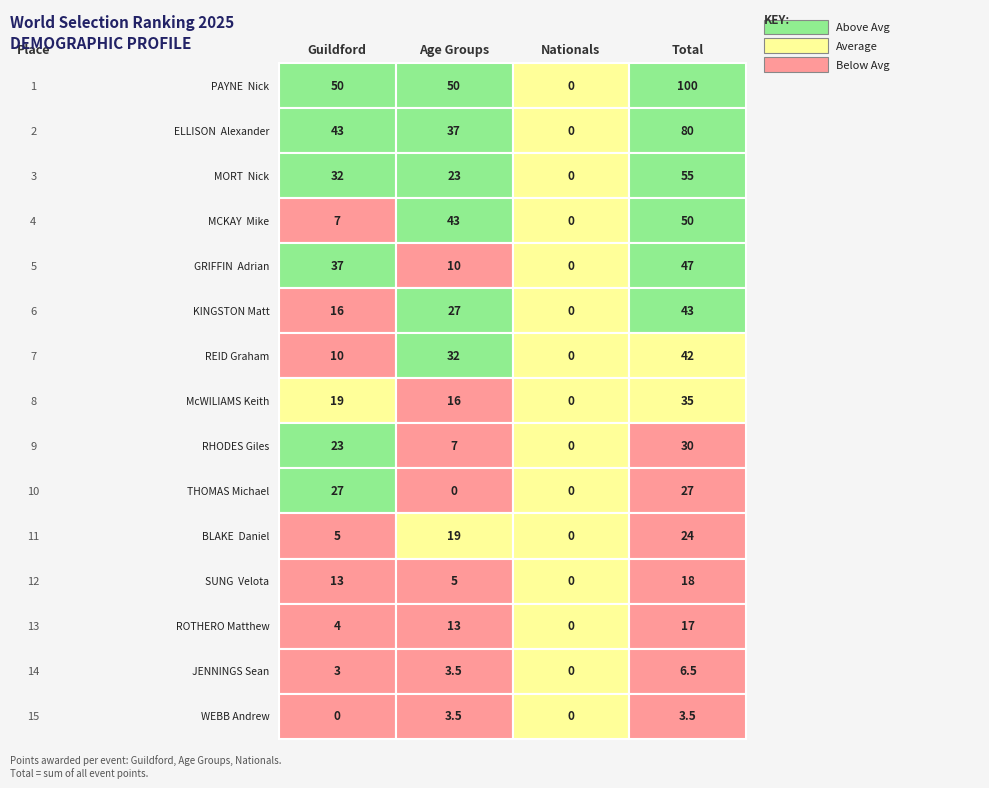

Which series has the largest total across all categories?

PAYNE  Nick